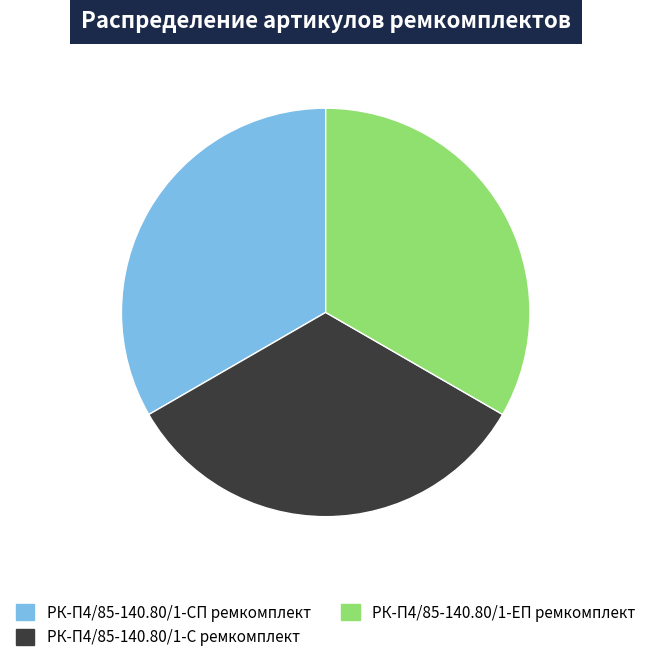

Does РК-П4/85-140.80/1-СП ремкомплект represent more than half of the total?

No